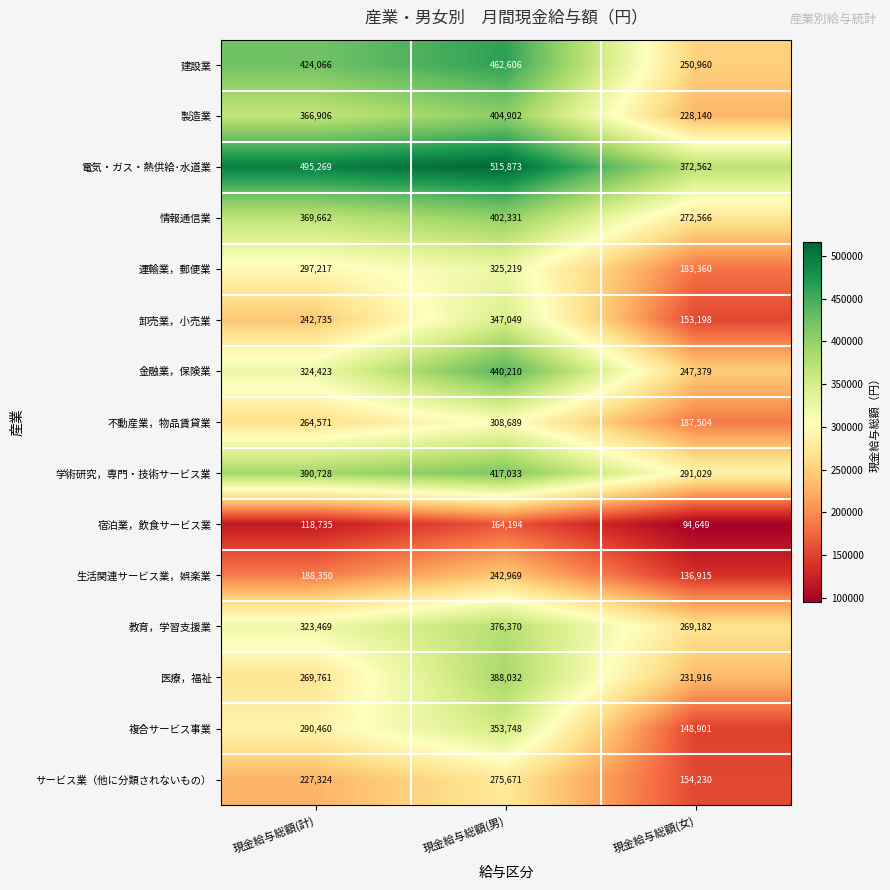

True or false: 学術研究，専門・技術サービス業 has a value of 259257 at 現金給与総額(男).

False